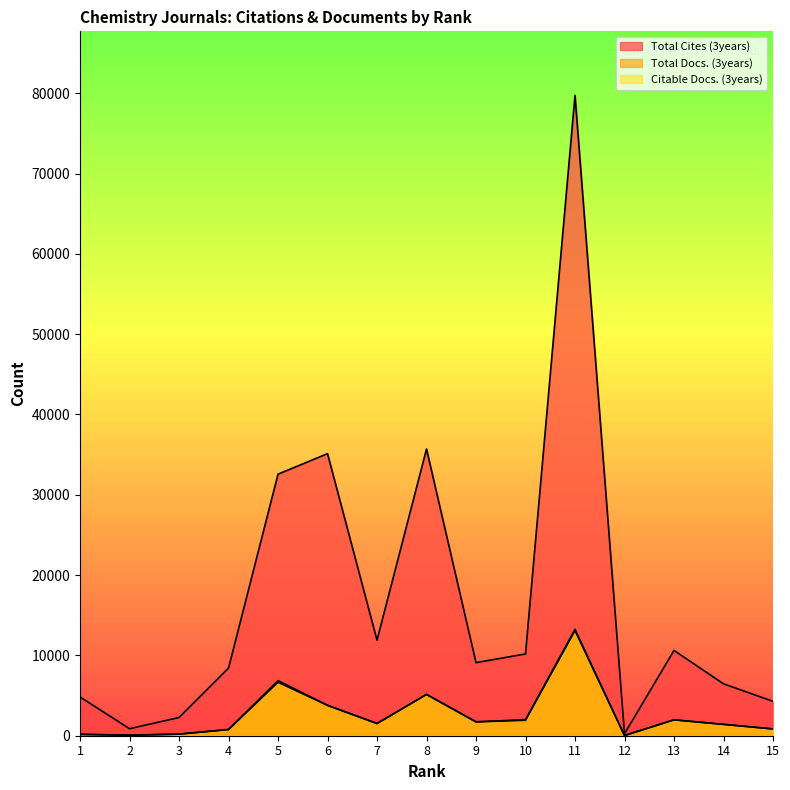

What is the difference between the maximum and minimum values in the Total Docs. (3years) series?

13224